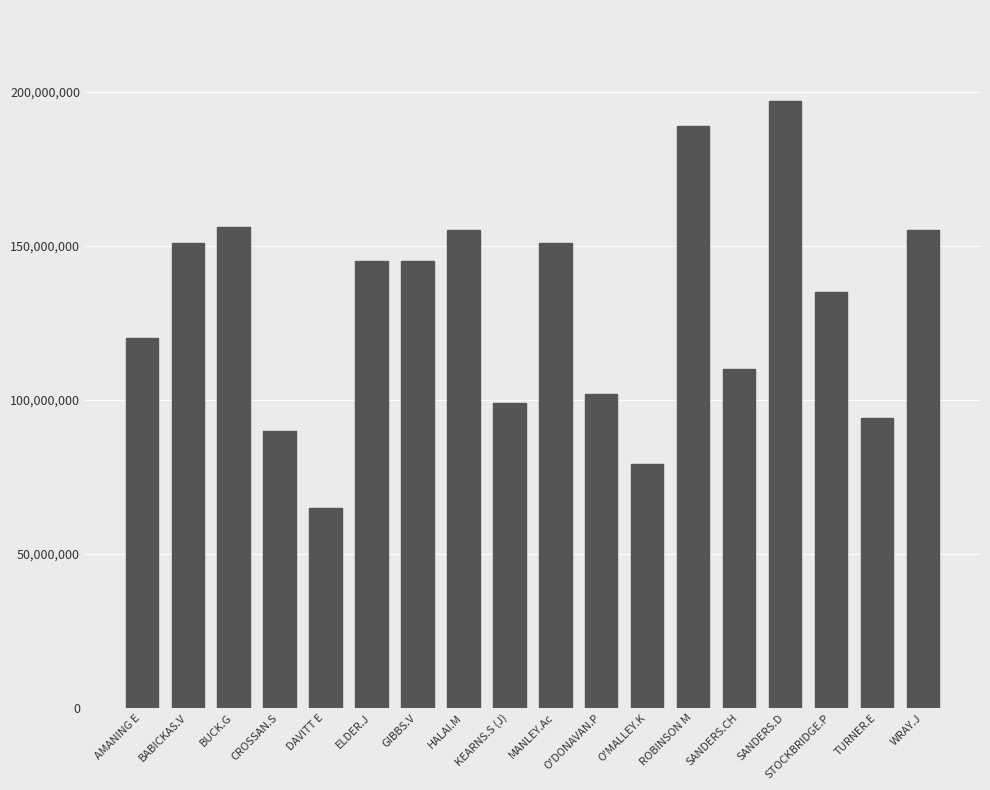

What is the sum of the values at ROBINSON M and BABICKAS.V?

340000000